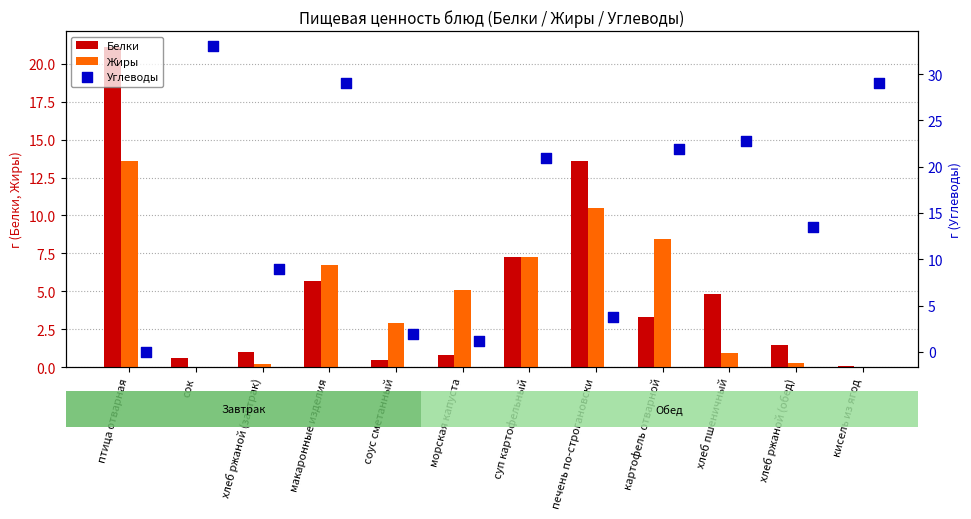

What are all the series names shown in the legend?

Белки, Жиры, Углеводы